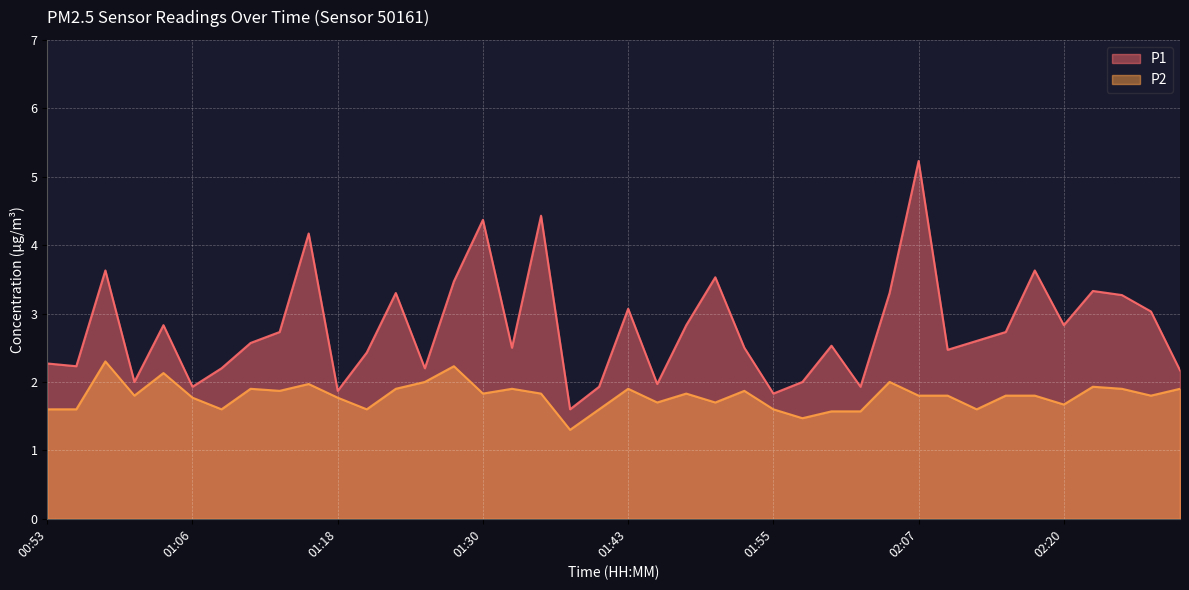

Is the value of P1 at 02:12 greater than the value of P2 at 01:25?

Yes